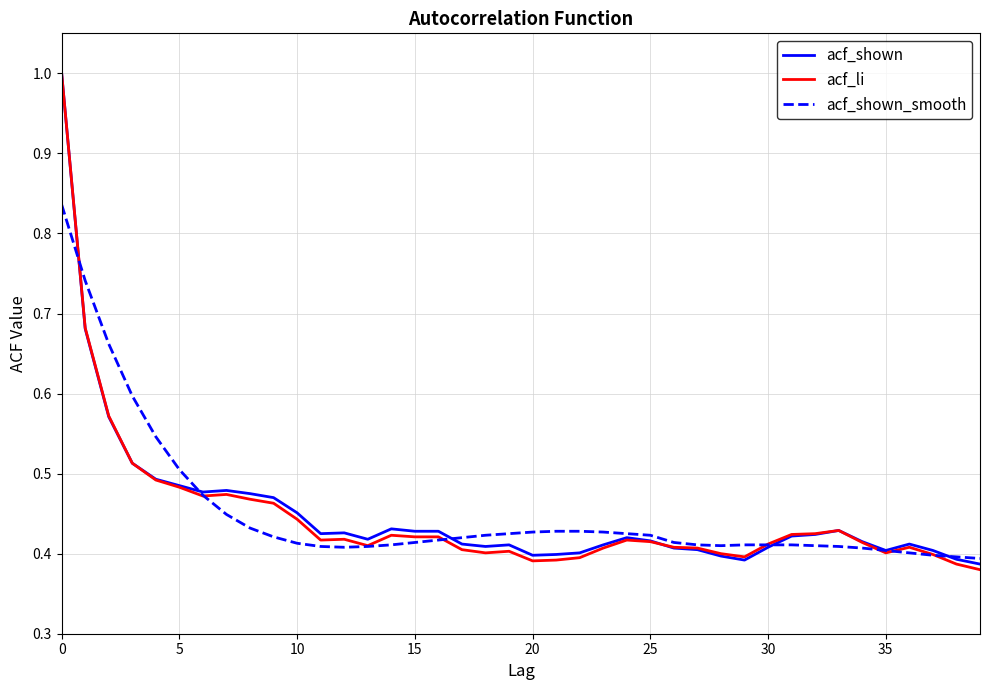

What are all the series names shown in the legend?

acf_shown, acf_li, acf_shown_smooth